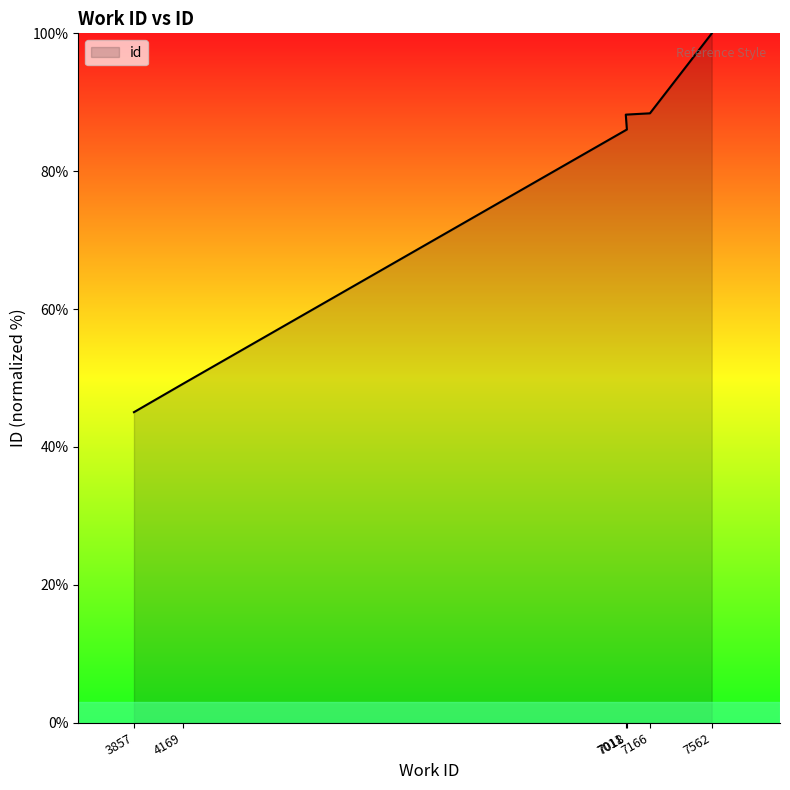

What is the change in value from 7018 to 7011?

+2.2